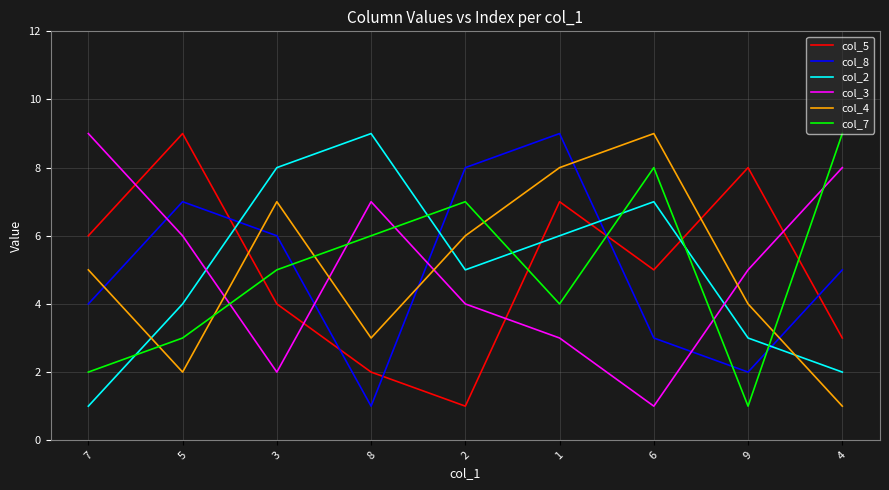

How many lines are shown in the chart?

6